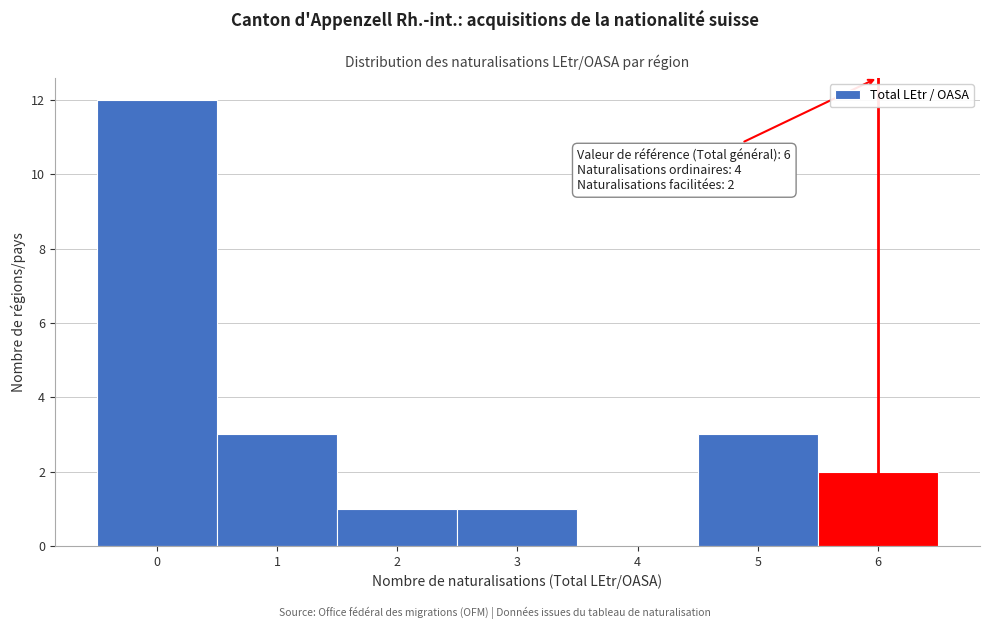

Over which range of the x-axis is the bar tallest?

-0.5 to 0.5